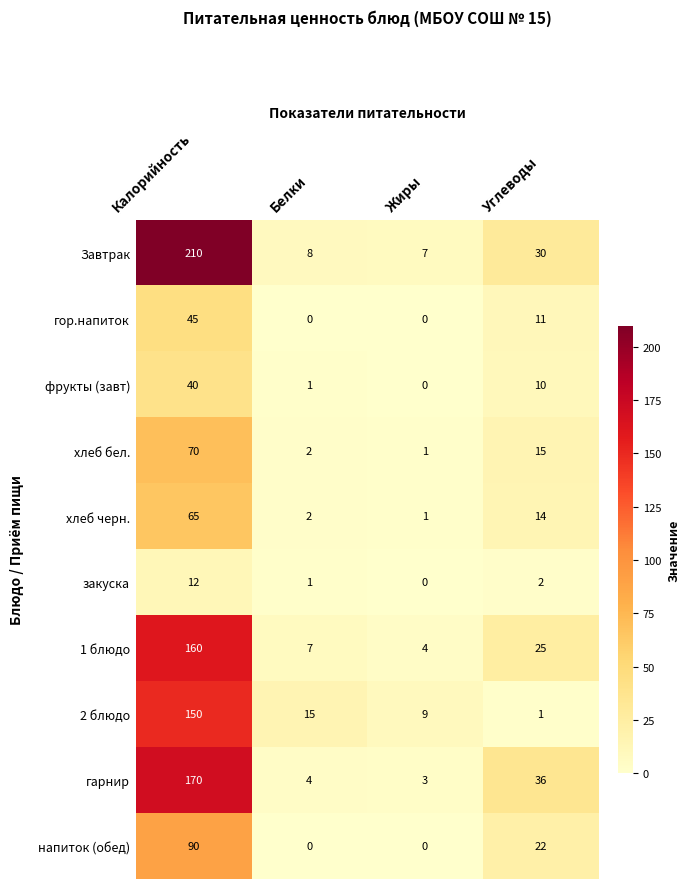

List the series in order of their peak value, lowest first.

закуска, фрукты (завт), гор.напиток, хлеб черн., хлеб бел., напиток (обед), 2 блюдо, 1 блюдо, гарнир, Завтрак